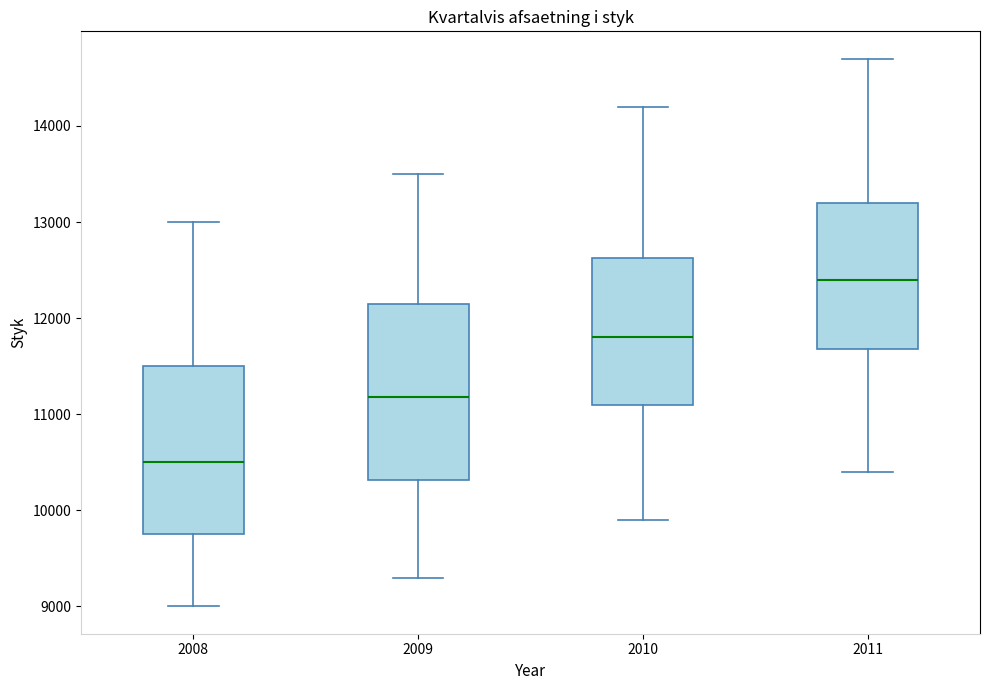

Which box has the lowest median line?

2008